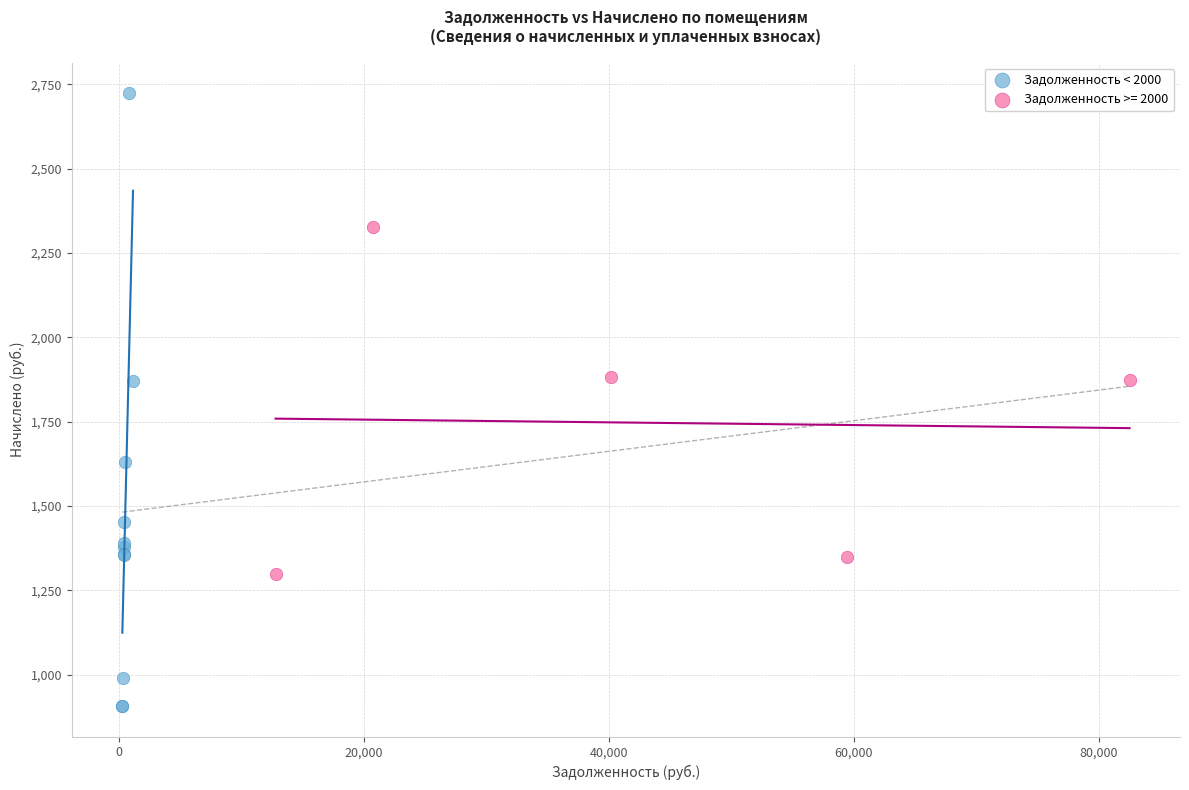

Which series reaches the maximum Y coordinate?

Задолженность < 2000